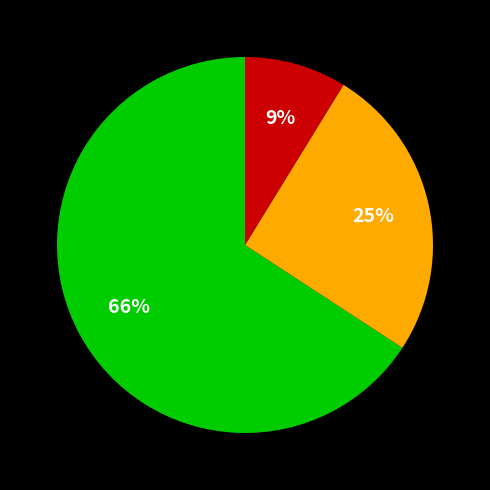

Is there any slice that represents more than half of the pie?

Yes